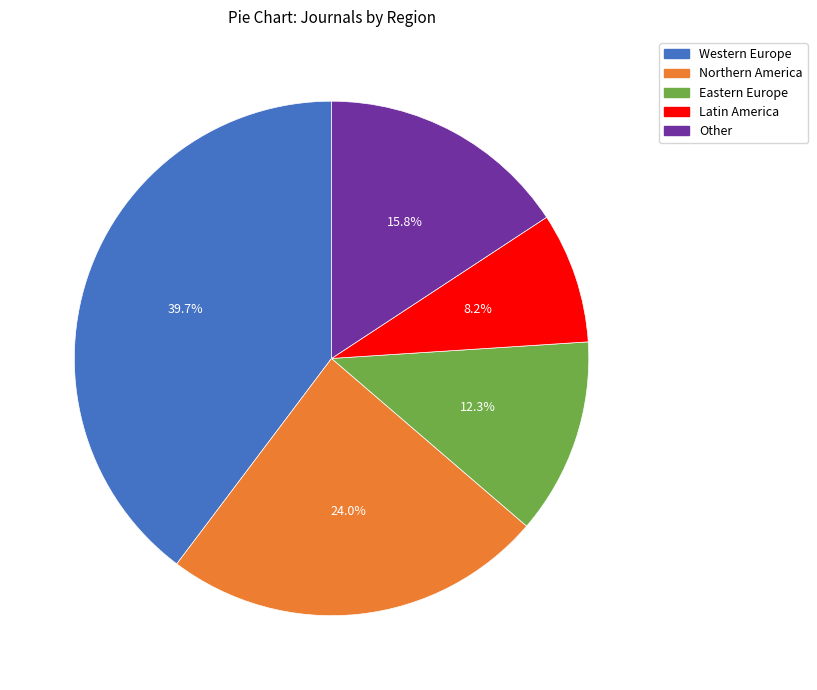

Does any single category account for the majority?

No